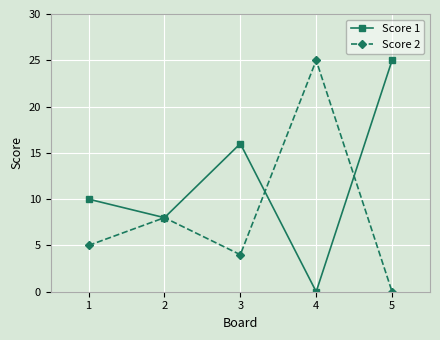

What is the spread (max minus min) of values at 2?

0